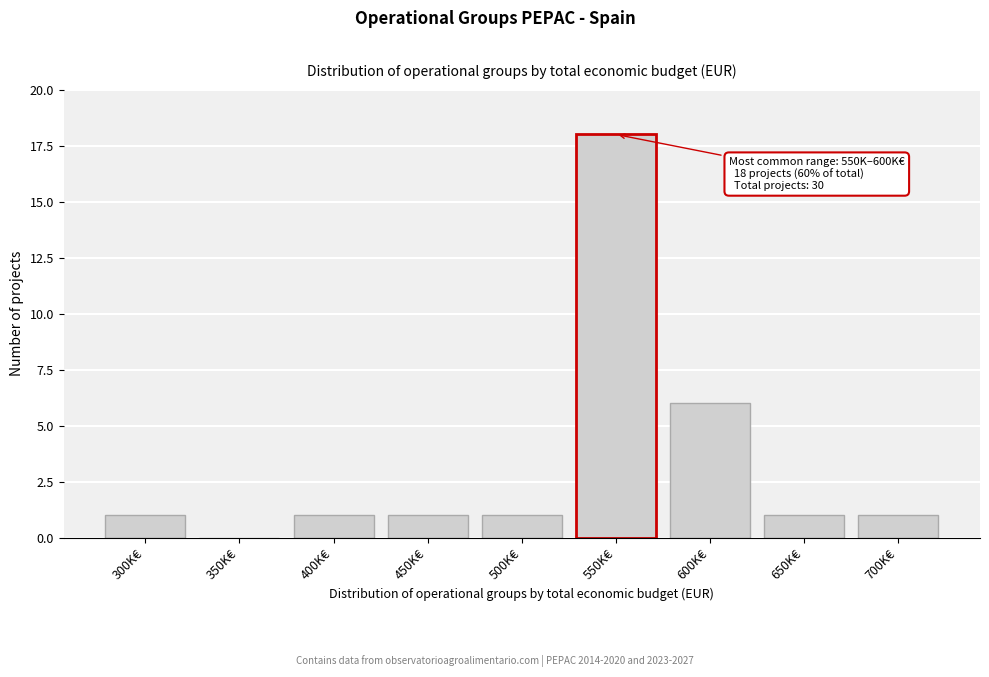

Reading left to right, extract all data points from this chart.

300K€=1	350K€=0	400K€=1	450K€=1	500K€=1	550K€=18	600K€=6	650K€=1	700K€=1